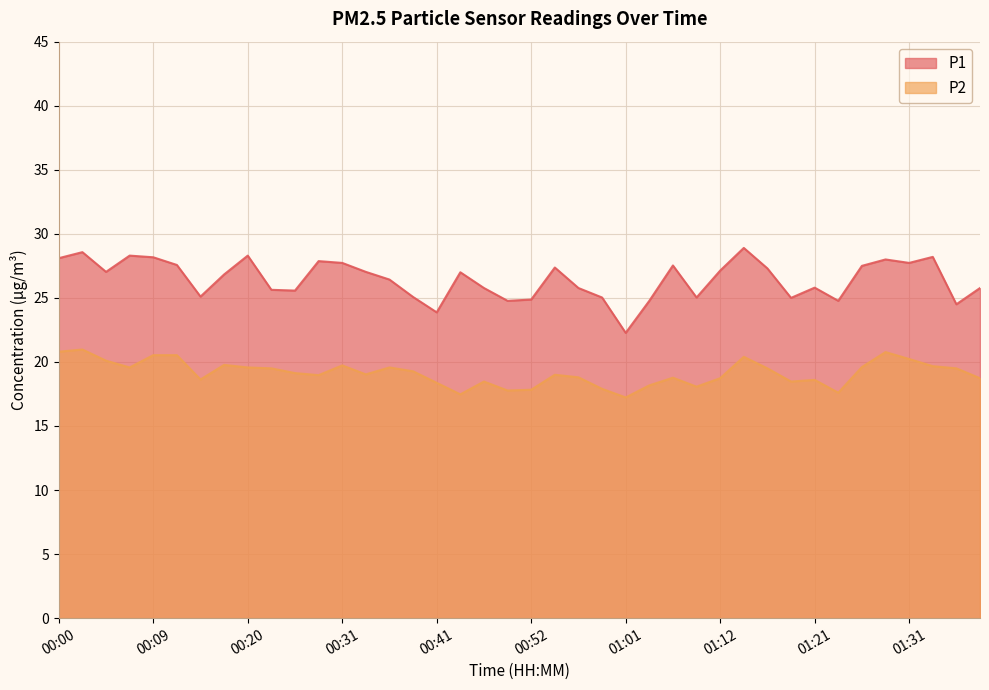

What are all the series names shown in the legend?

P1, P2